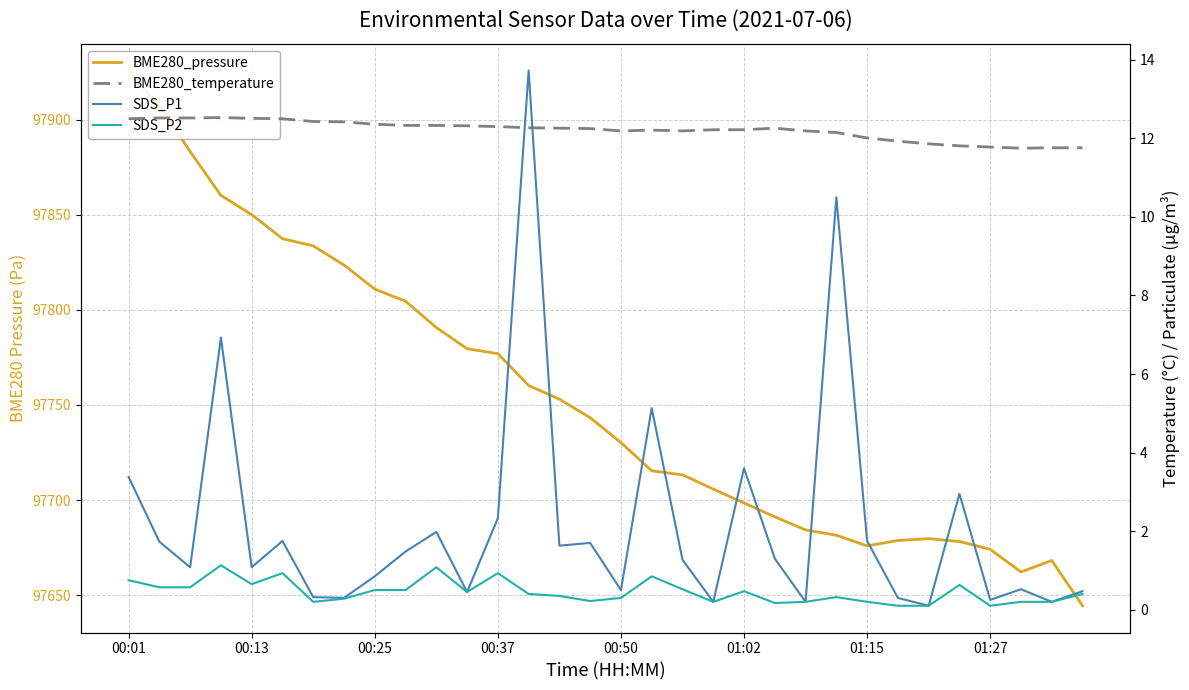

The value of BME280_pressure at 15 is 31924.0. True or false?

False